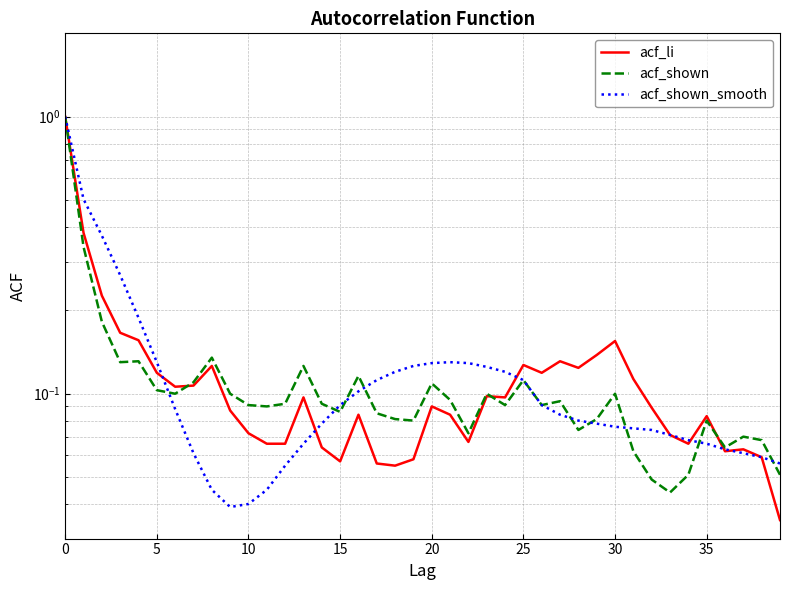

What is the maximum value for acf_shown_smooth?

1.0